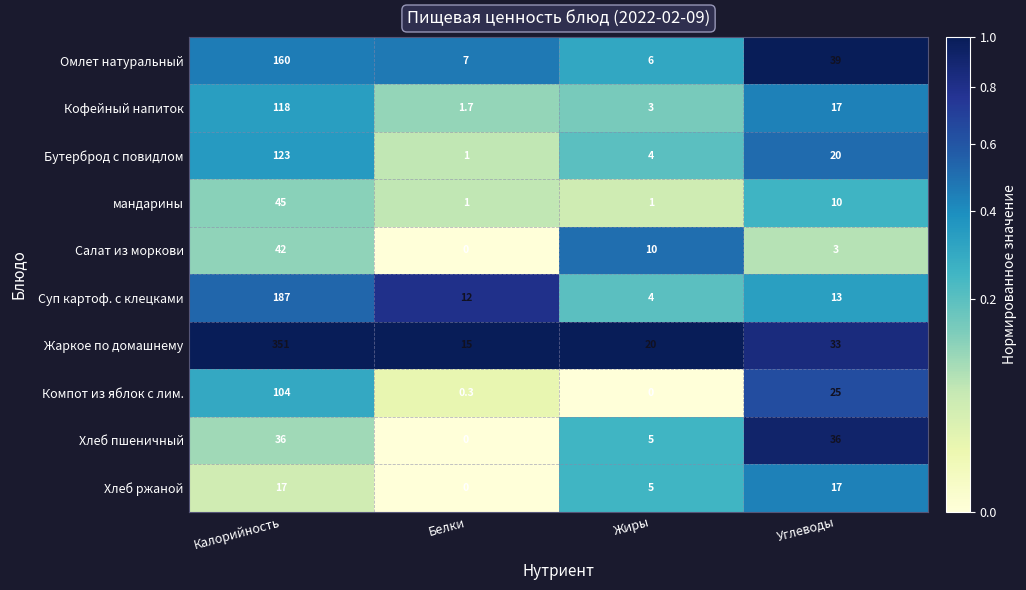

What is the sum of all Хлеб ржаной values?

39.0